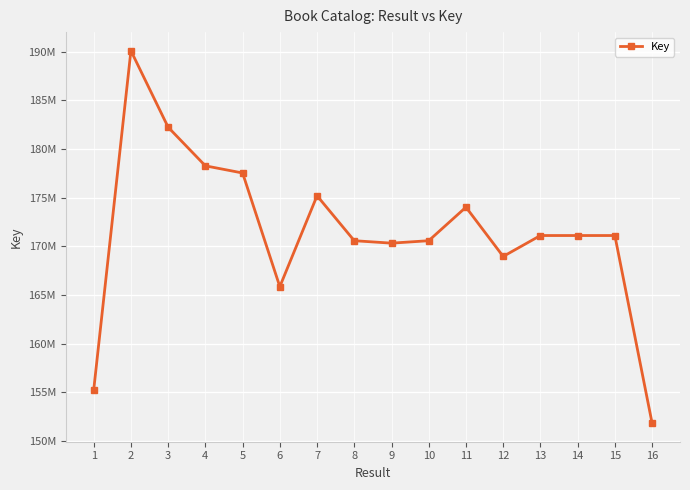

At which label does the data first exceed 171104976?

2